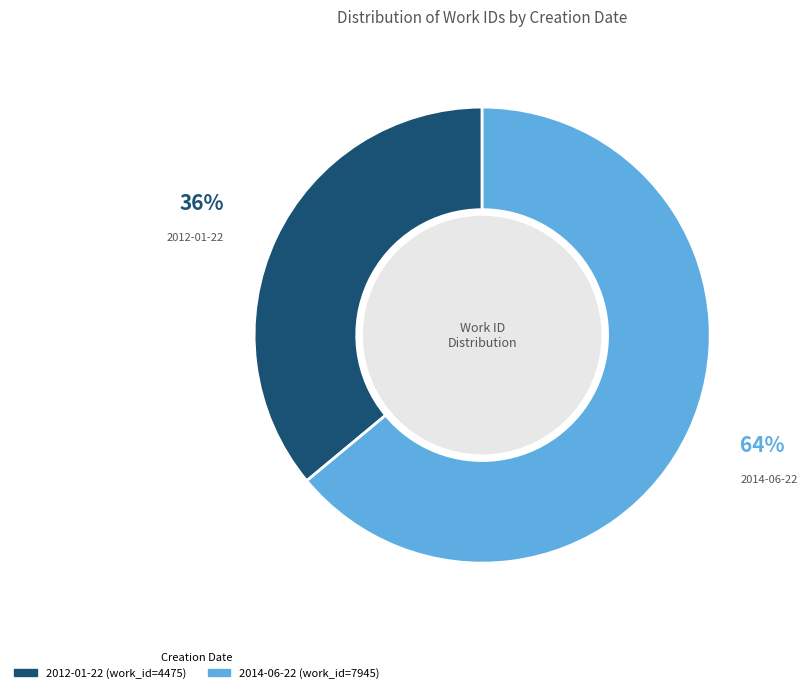

How many slices are in this pie chart?

2